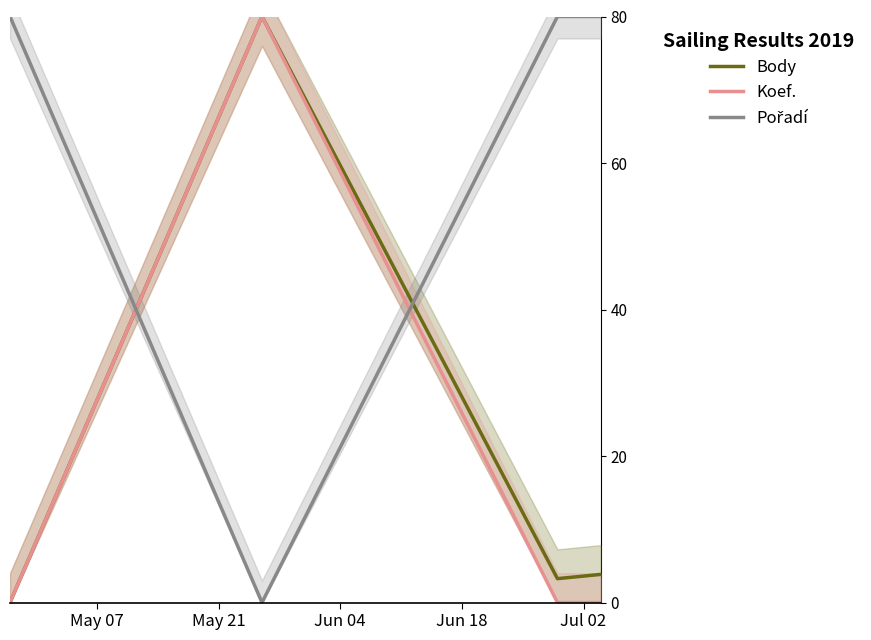

How many data points does each series have?

4